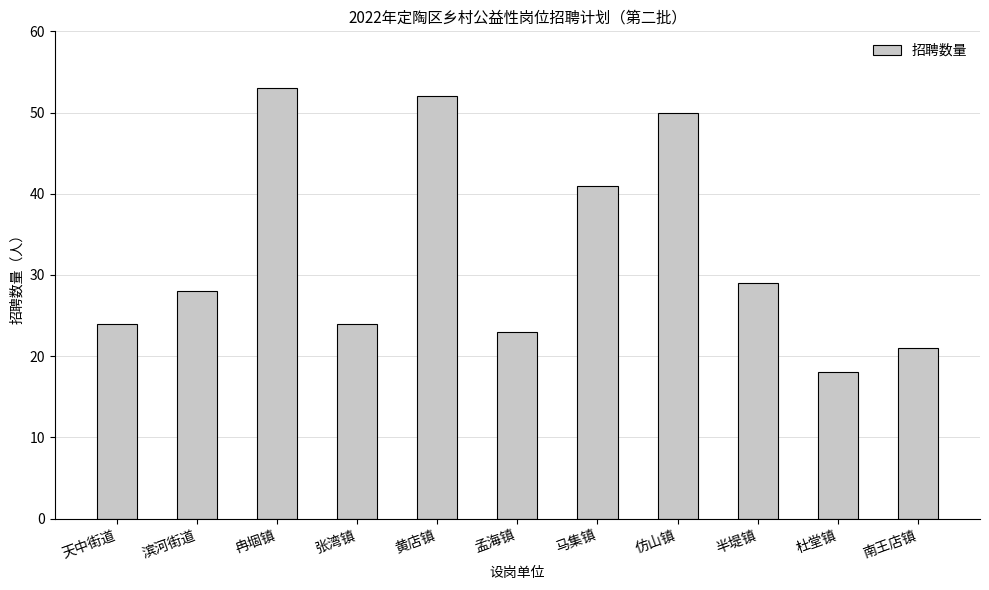

What position from the right is 马集镇?

5